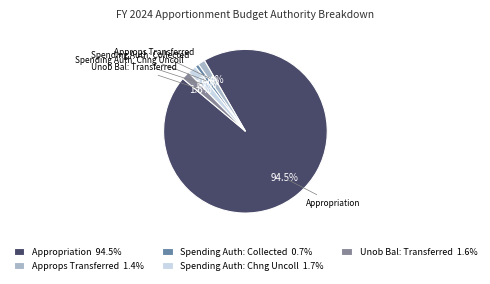

Which slice is the largest?

Appropriation 94.5%